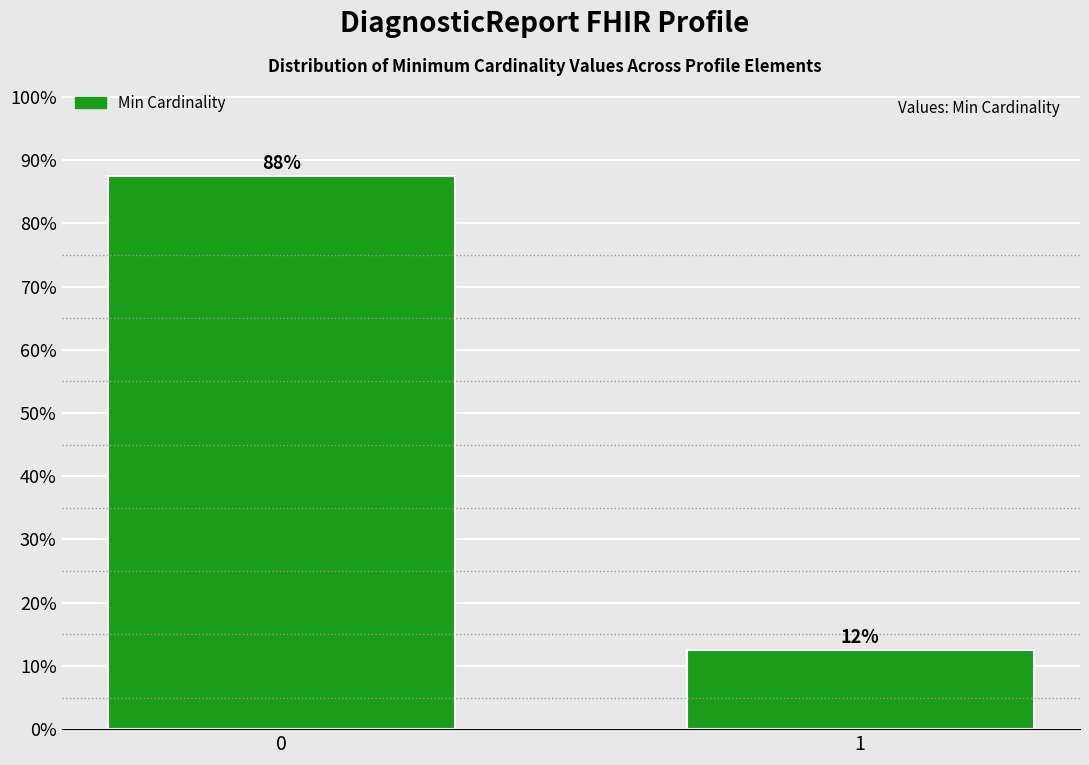

Are the bars horizontal?

No